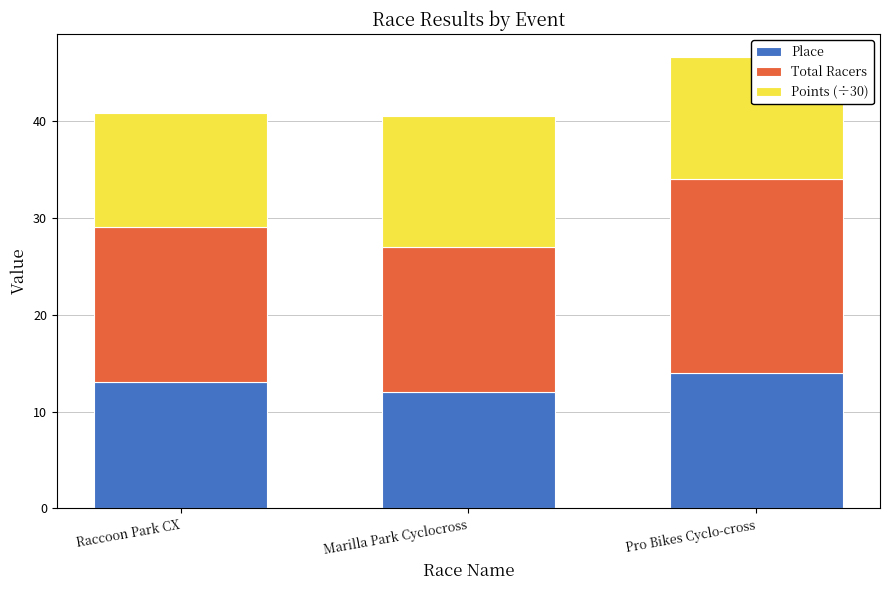

How many distinct data groups are displayed?

3